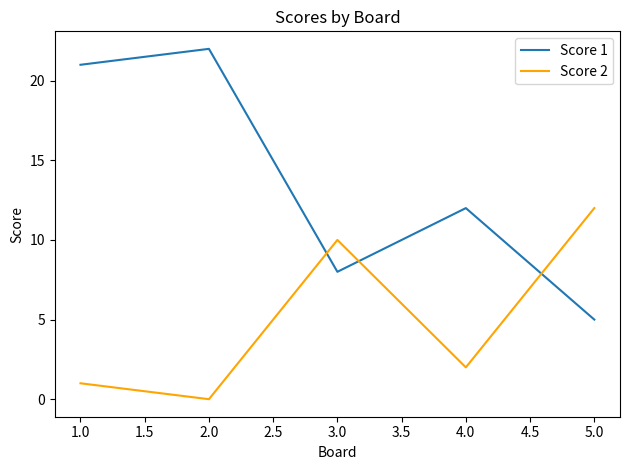

Where do Score 2 and Score 1 first cross each other?

2.0 and 3.0